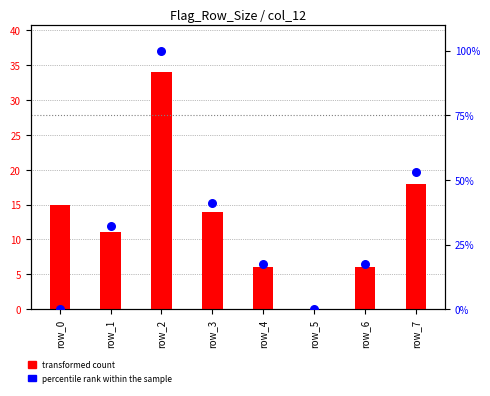

Which series contains the lowest Y value?

transformed count